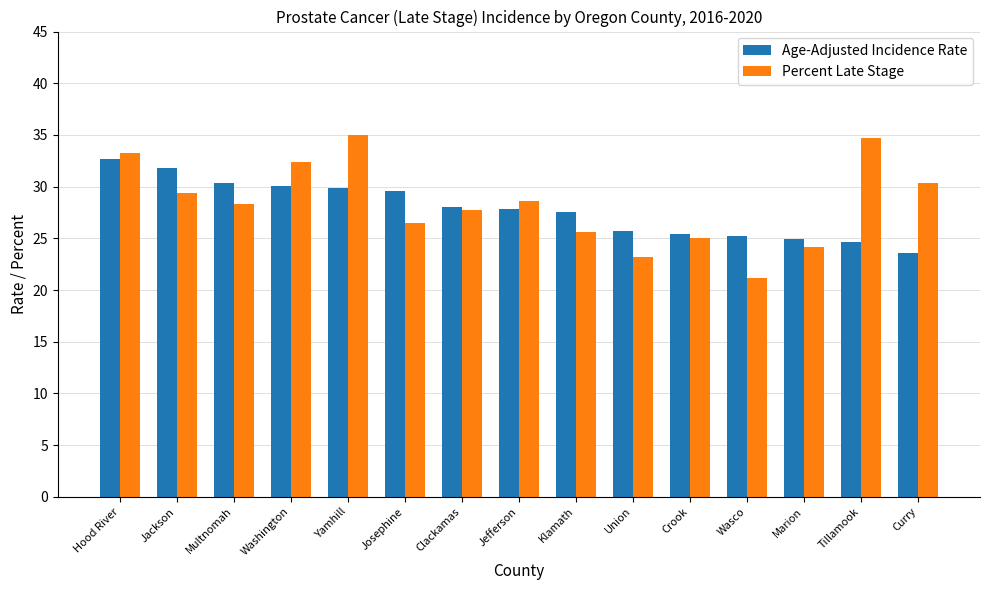

List the series in order of their peak value, highest first.

Percent Late Stage, Age-Adjusted Incidence Rate